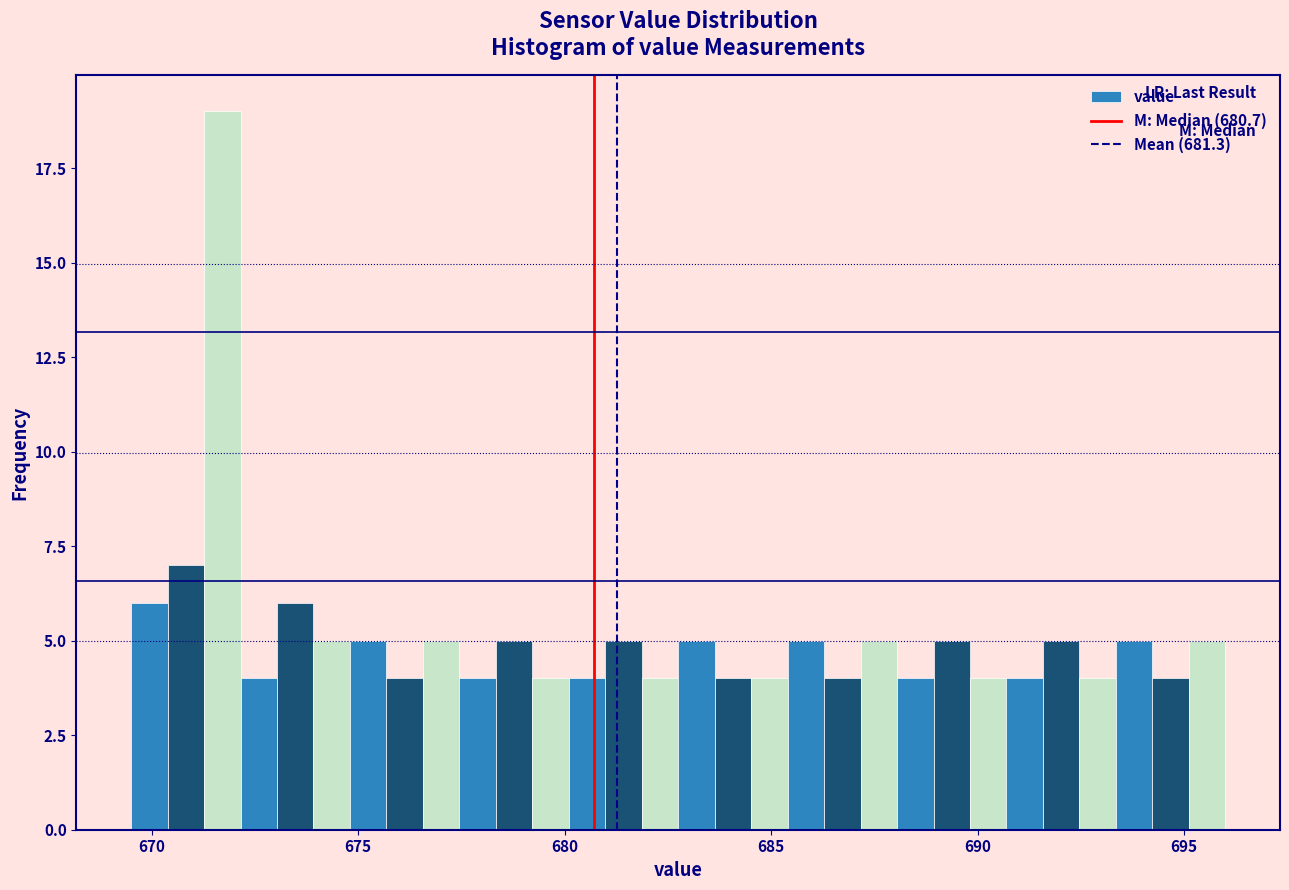

Around what value on the x-axis is the tallest bar? Give the approximate position of its centre, as read against the axis.

671.5